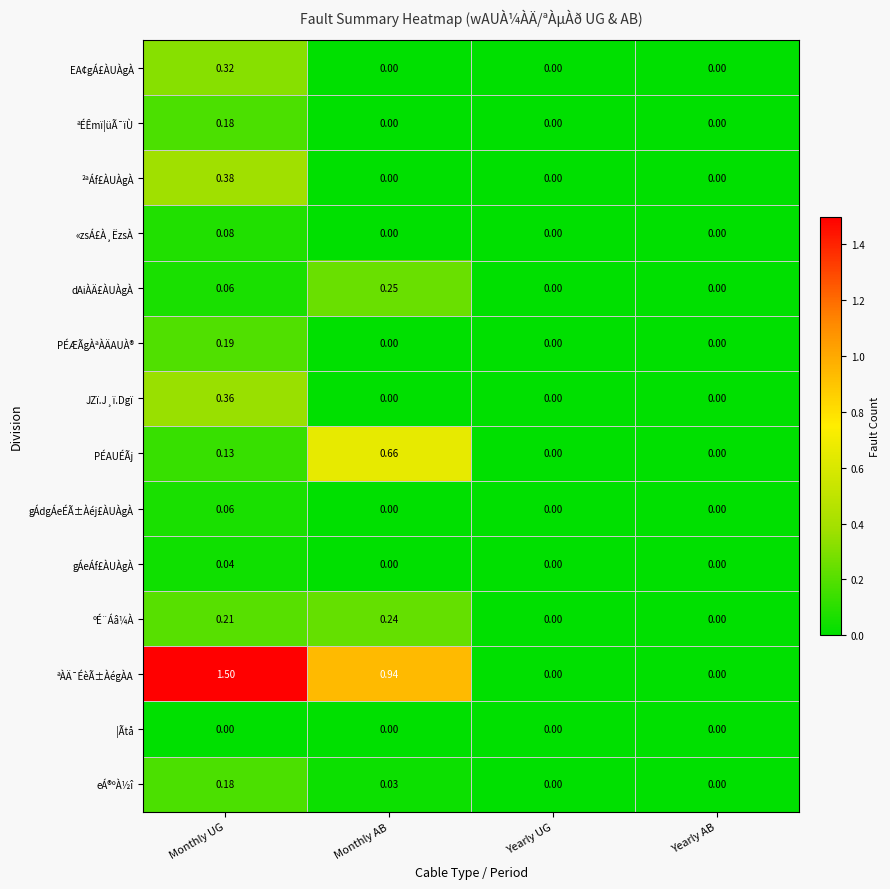

Which category has the highest value across all series?

Monthly UG